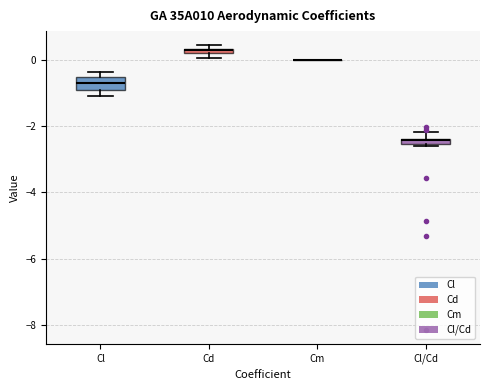

Where is the upper edge of the box for Cl/Cd on the y-axis? The values are not printed on the chart, so give them approximately, as read against the axis.

-2.4